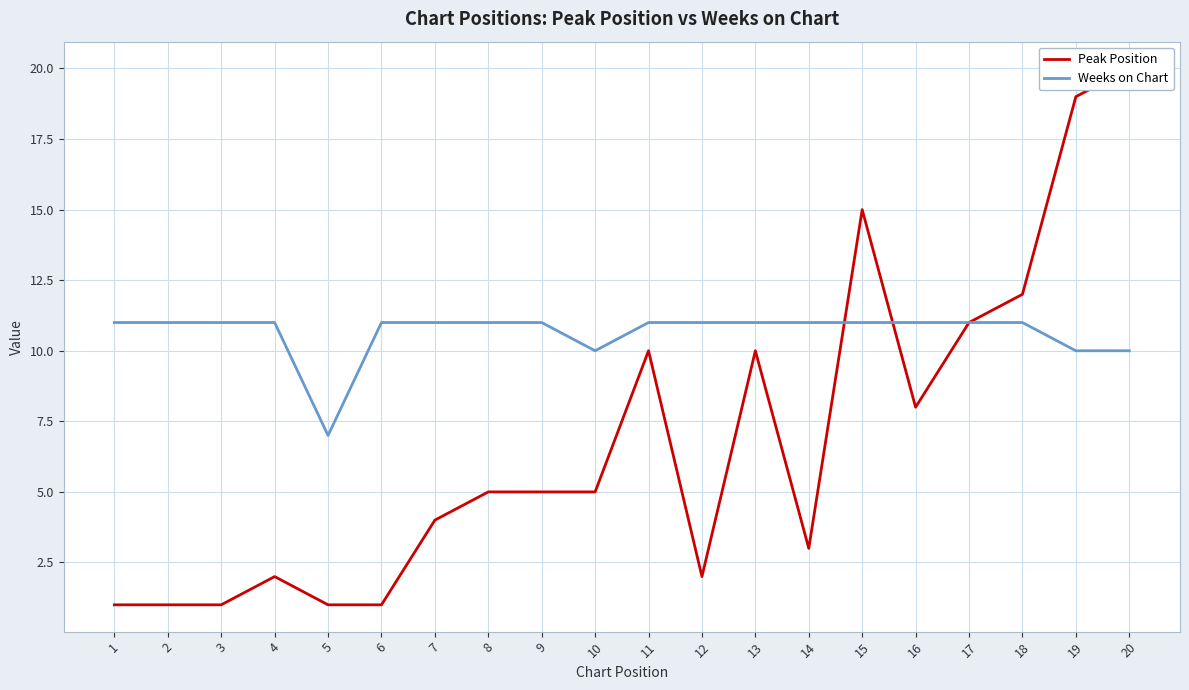

Which category has the highest value across all series?

20